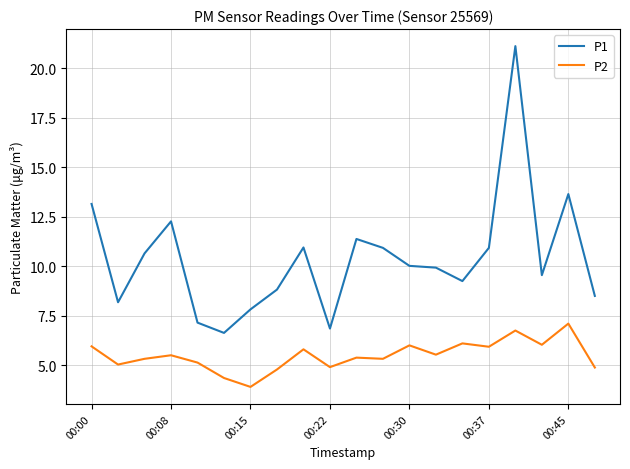

True or false: P1 and P2 cross at least once.

False